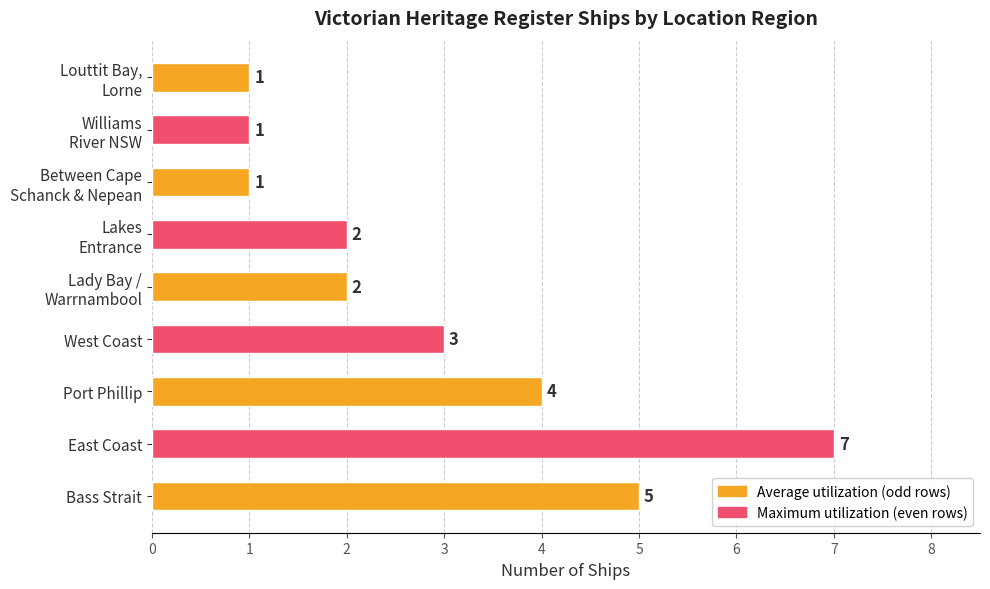

What is the maximum value shown in the chart?

7